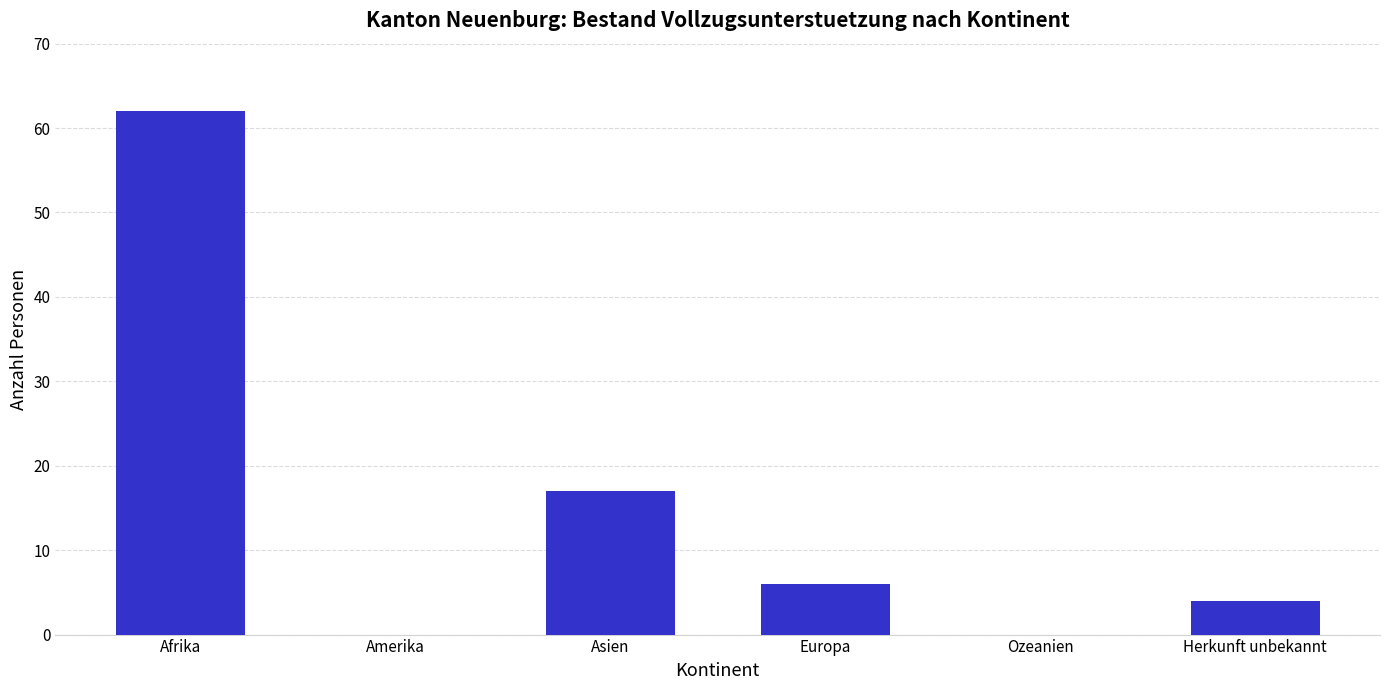

True or false: the data shows 6 at Europa.

True